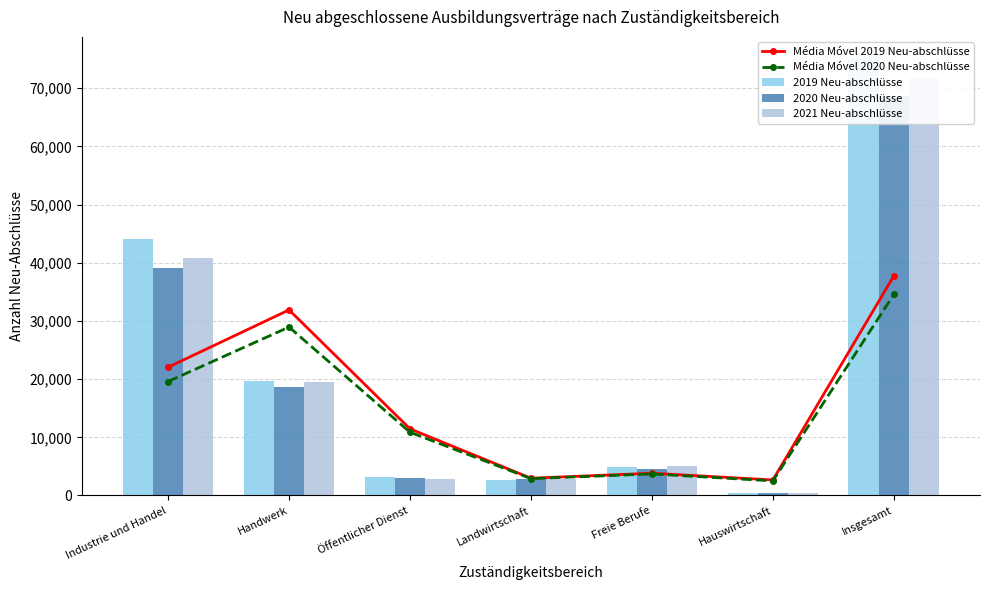

At which label does Média Móvel 2019 Neu-abschlüsse reach its peak?

Insgesamt